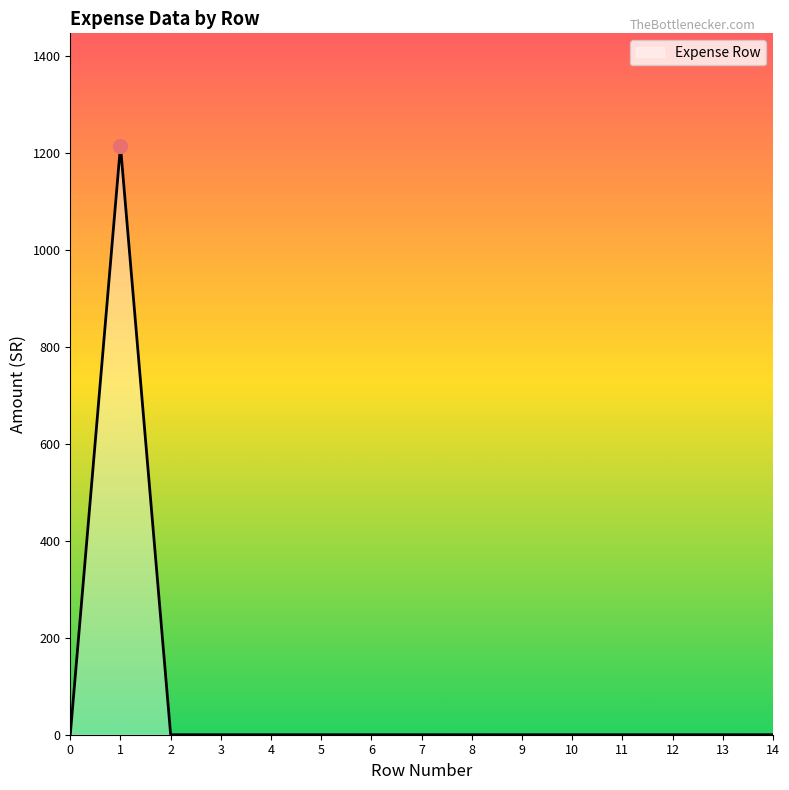

What is the difference between the maximum and minimum values?

1215